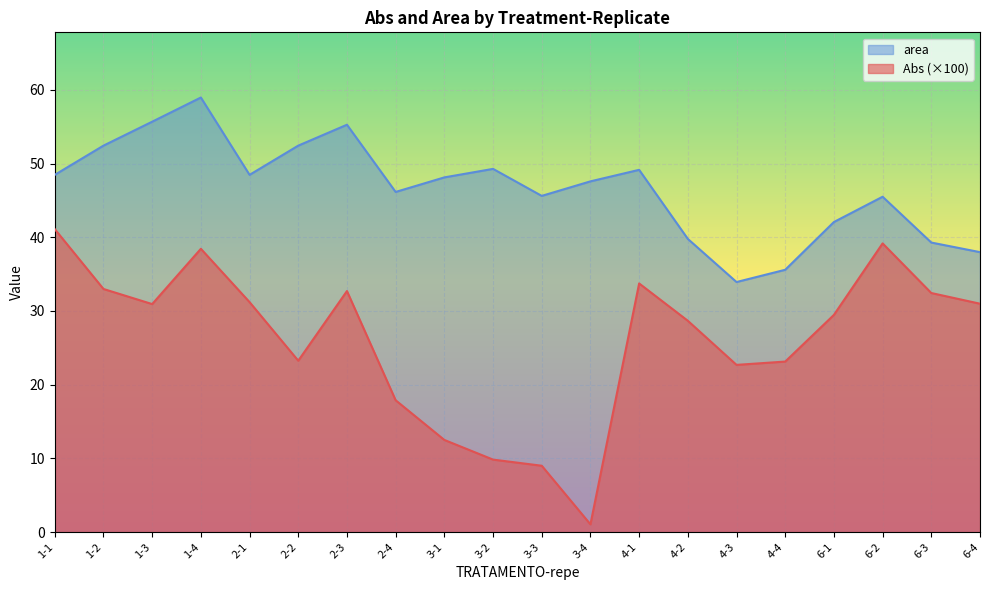

True or false: Abs and area intersect in this chart.

False